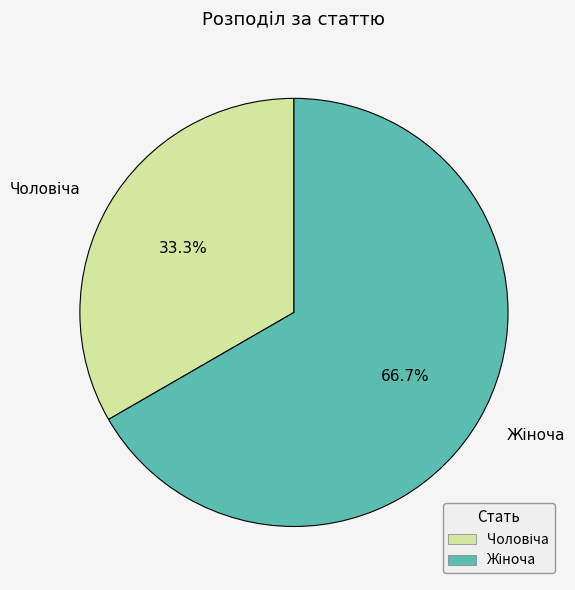

Is there any slice that represents more than half of the pie?

Yes